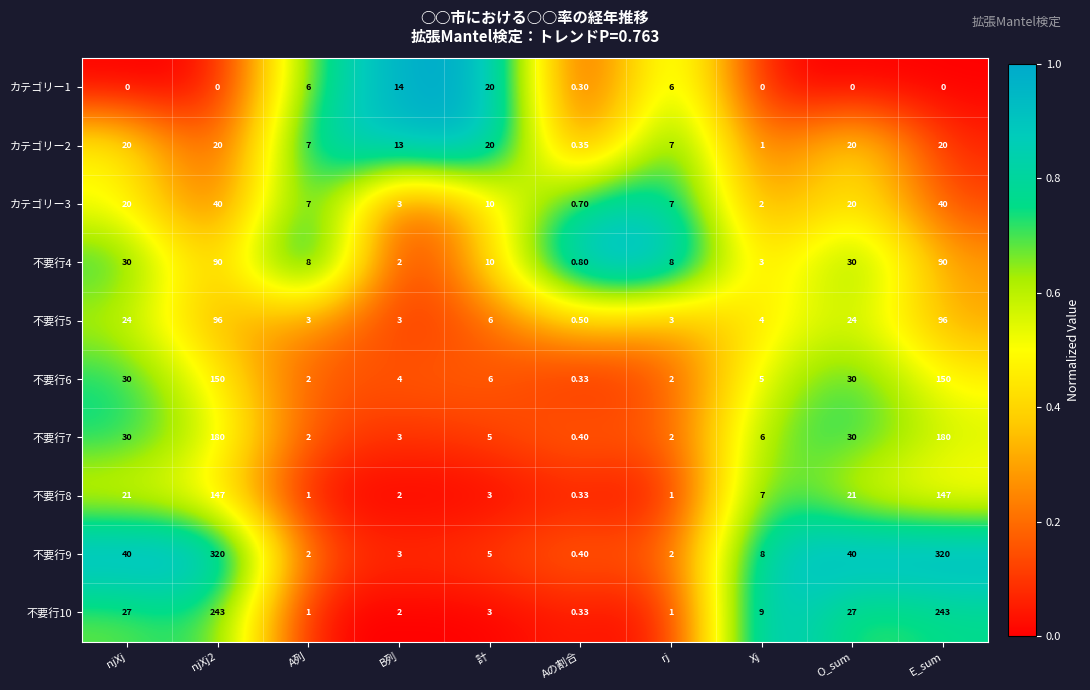

Where does the 不要行7 series first go above 6?

njXj